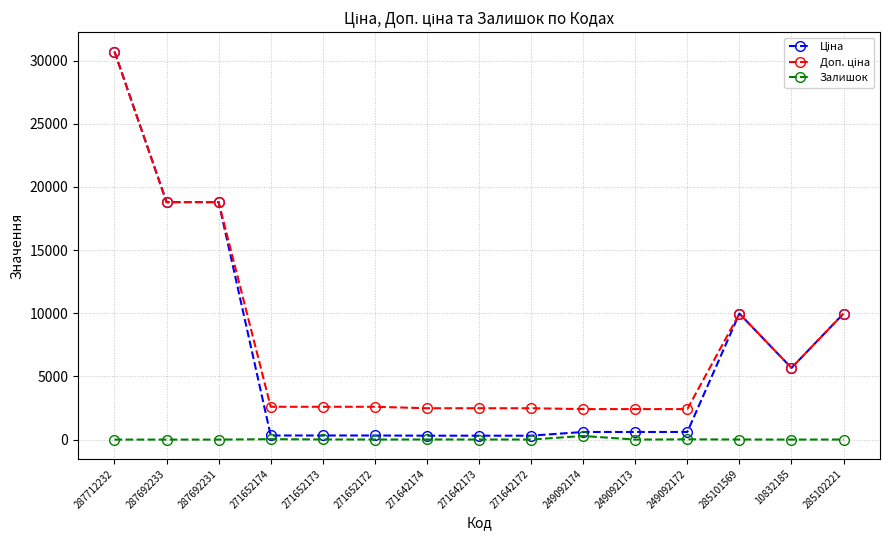

True or false: Залишок has more than 2 interior local peaks.

True